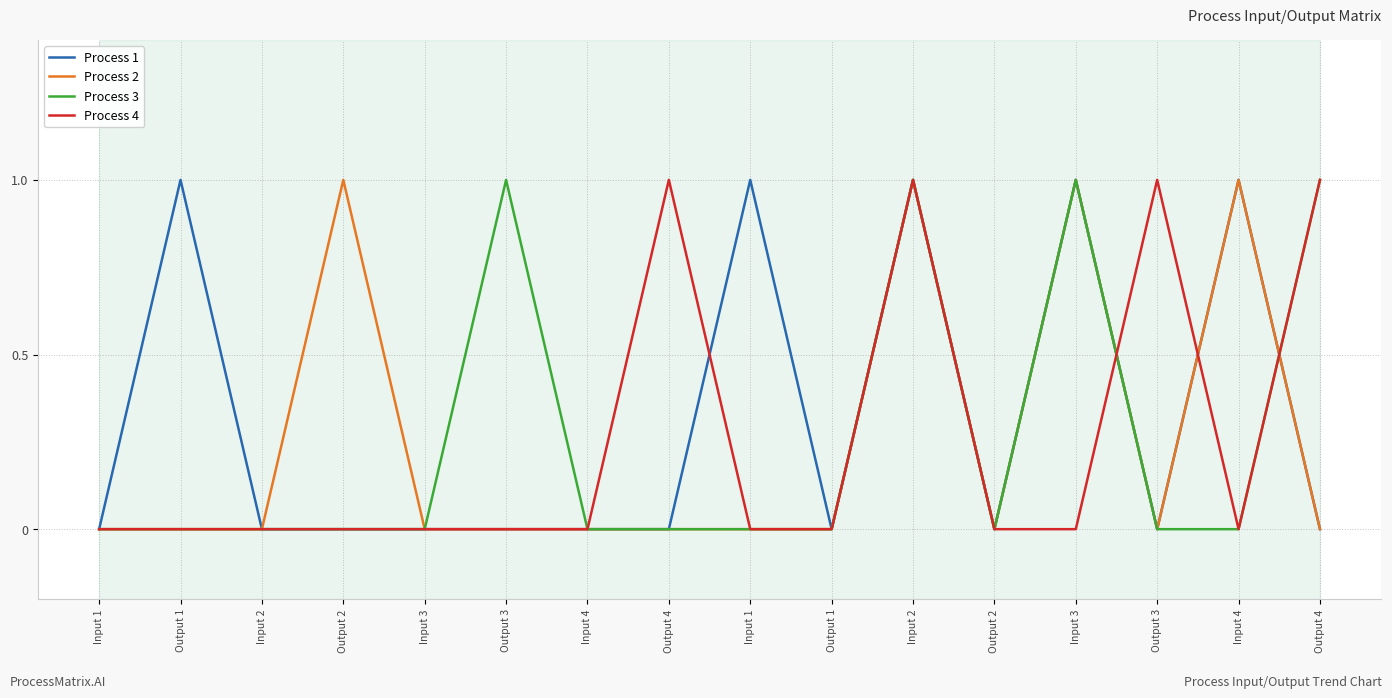

What are all the series names shown in the legend?

Process 1, Process 2, Process 3, Process 4